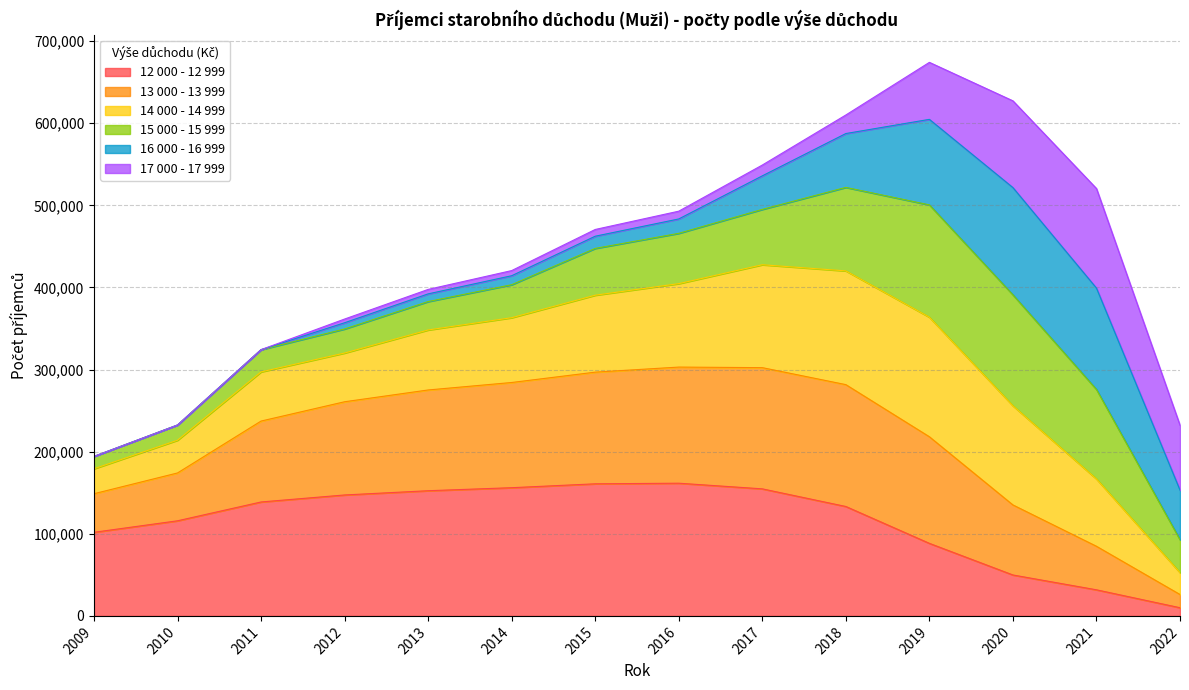

The value of 13 000 - 13 999 at 2022 is 80006. True or false?

False